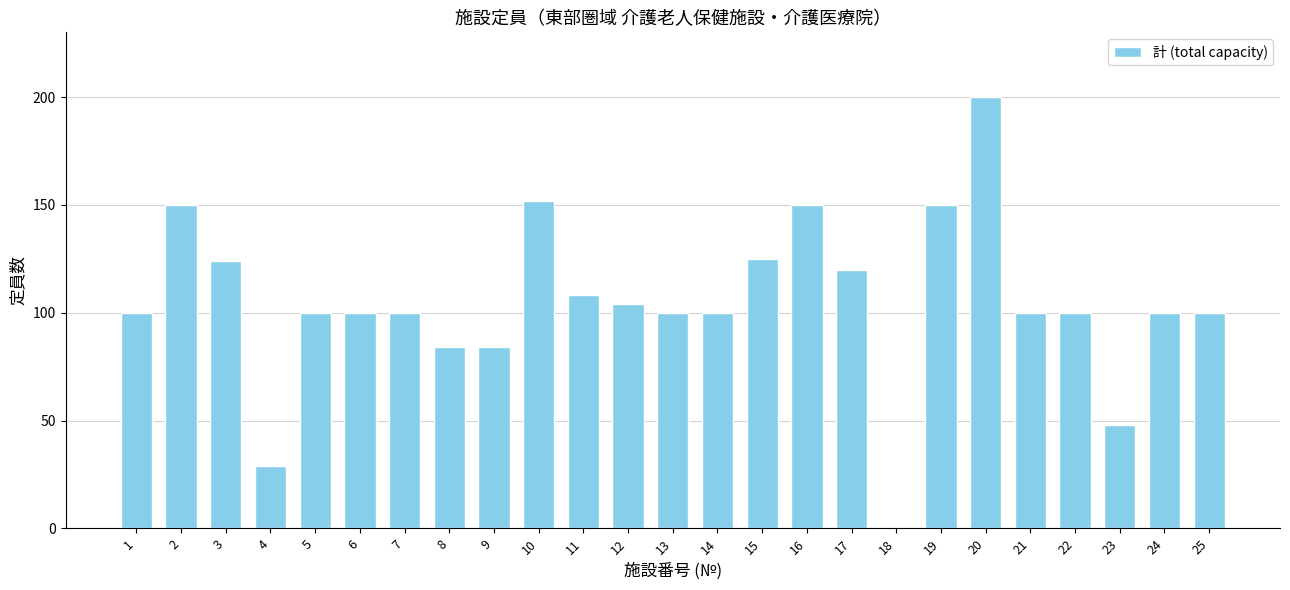

How many data points does each series have?

25